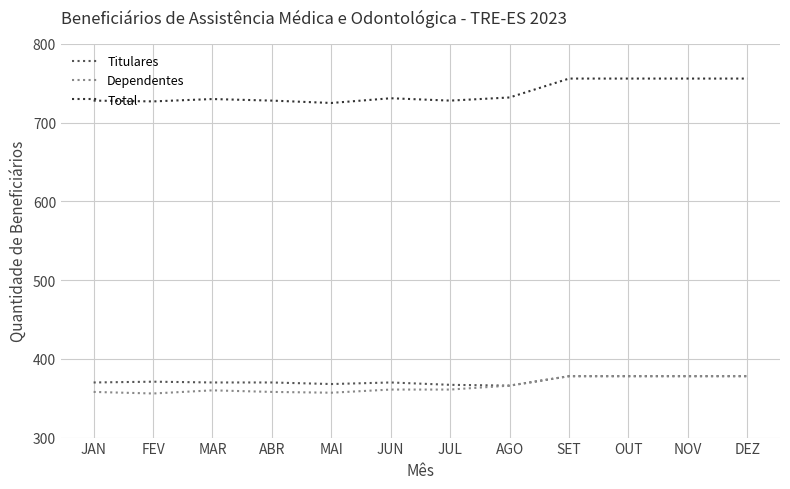

Which series has the largest total across all categories?

Total